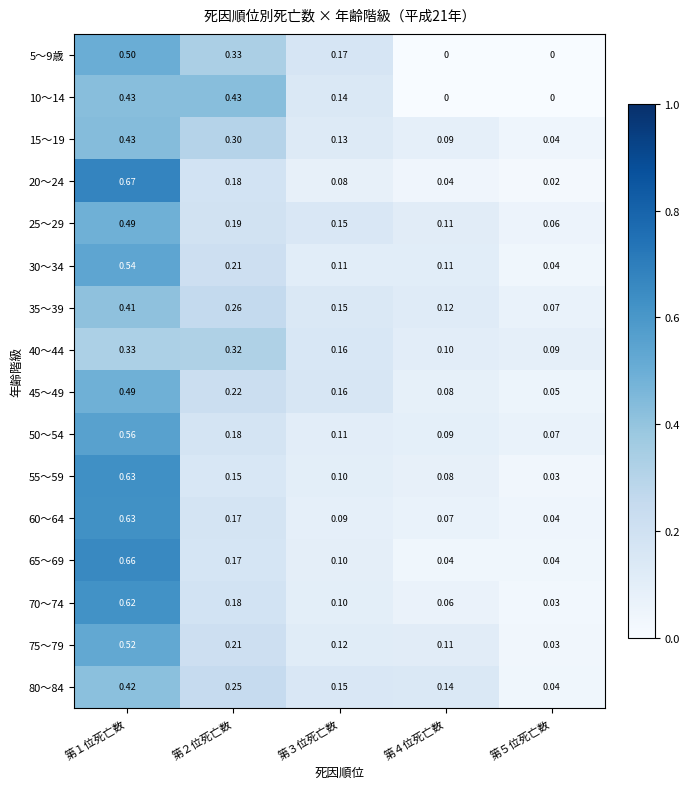

Is the value of 35～39 at 第１位死亡数 greater than the value of 5～9歳 at 第３位死亡数?

Yes